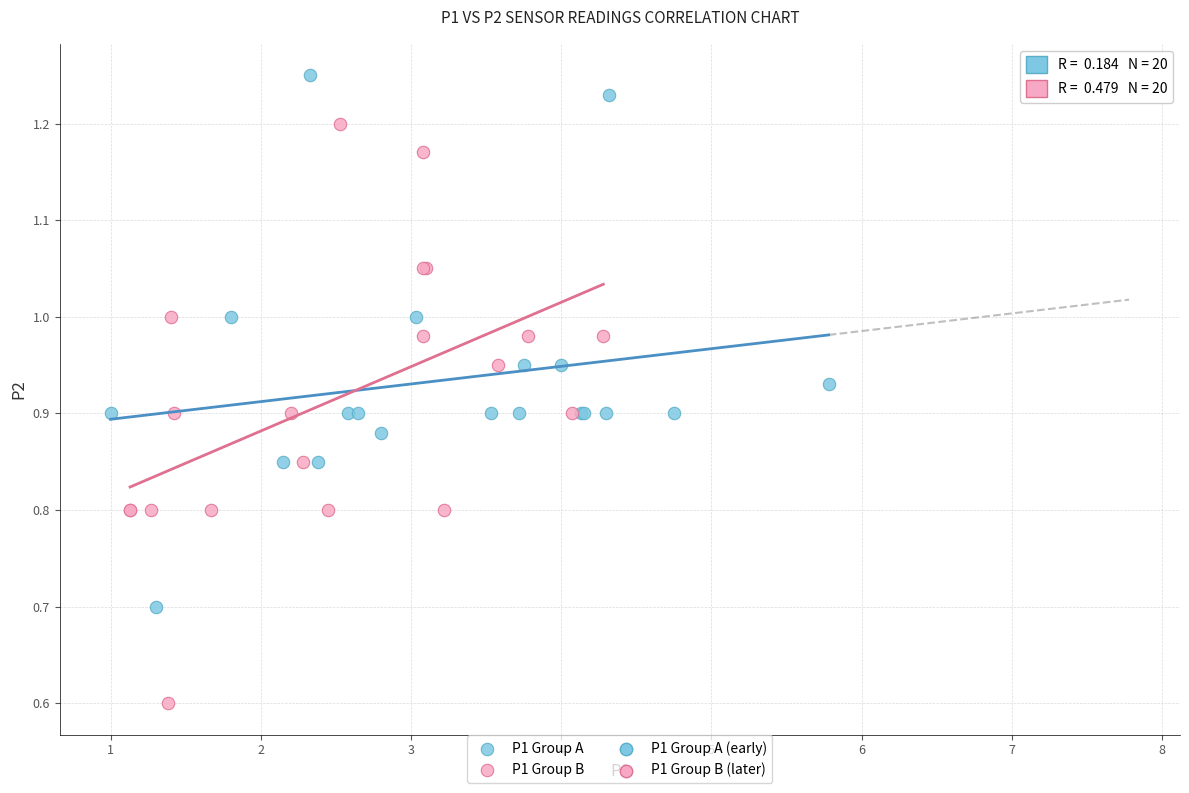

Which series reaches the maximum Y coordinate?

P1 Group A